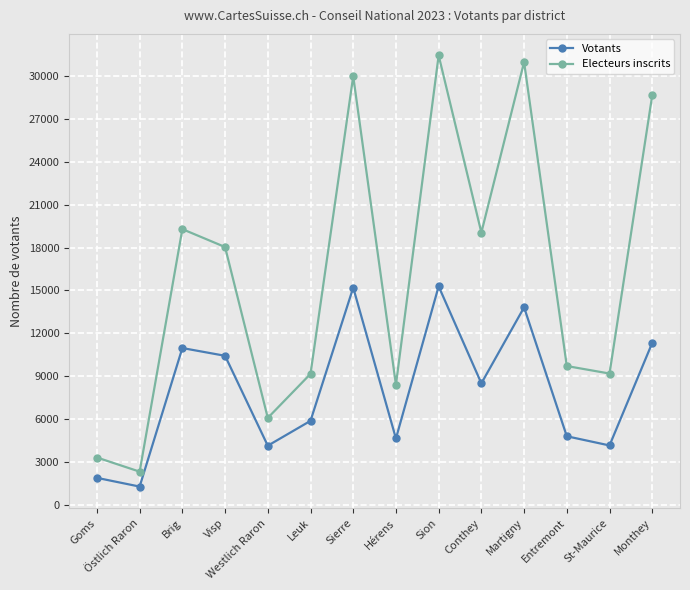

Is it true that Votants equals 2280 at Hérens?

False